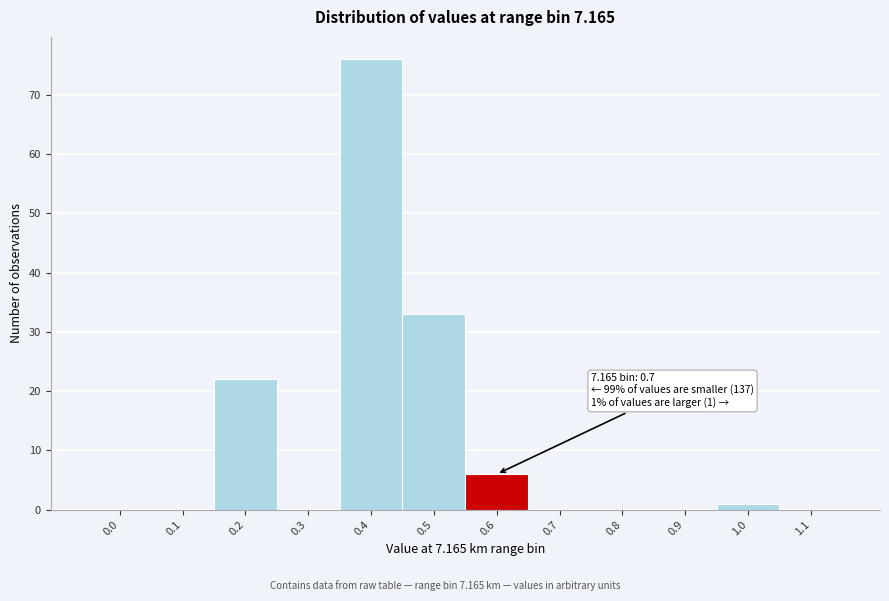

Reading right to left, list all the values displayed in this chart.

1.1=0	1.0=1	0.9=0	0.8=0	0.7=0	0.6=6	0.5=33	0.4=76	0.3=0	0.2=22	0.1=0	0.0=0